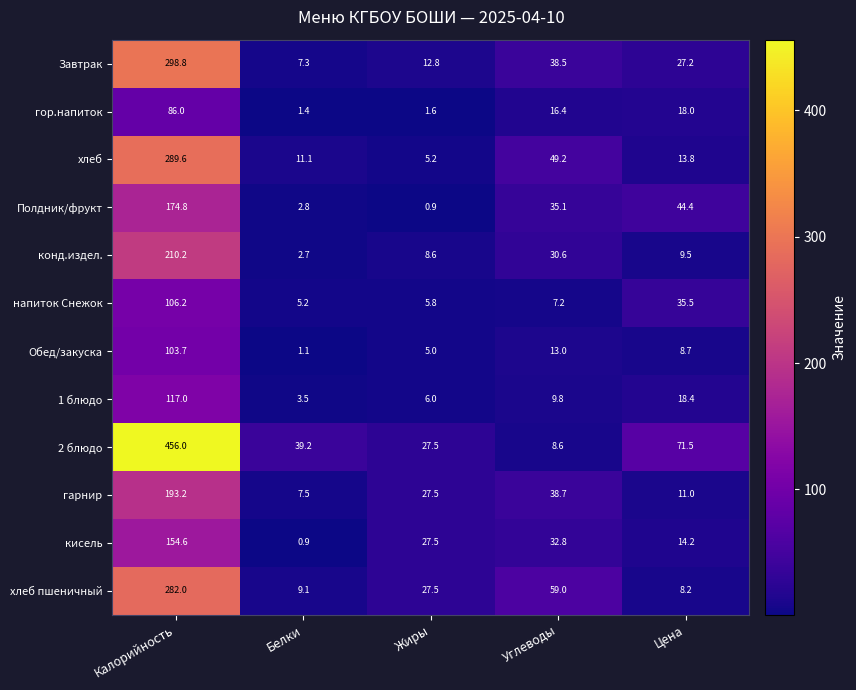

Rank the series by their maximum value, from highest to lowest.

2 блюдо, Завтрак, хлеб, хлеб пшеничный, конд.издел., гарнир, Полдник/фрукт, кисель, 1 блюдо, напиток Снежок, Обед/закуска, гор.напиток